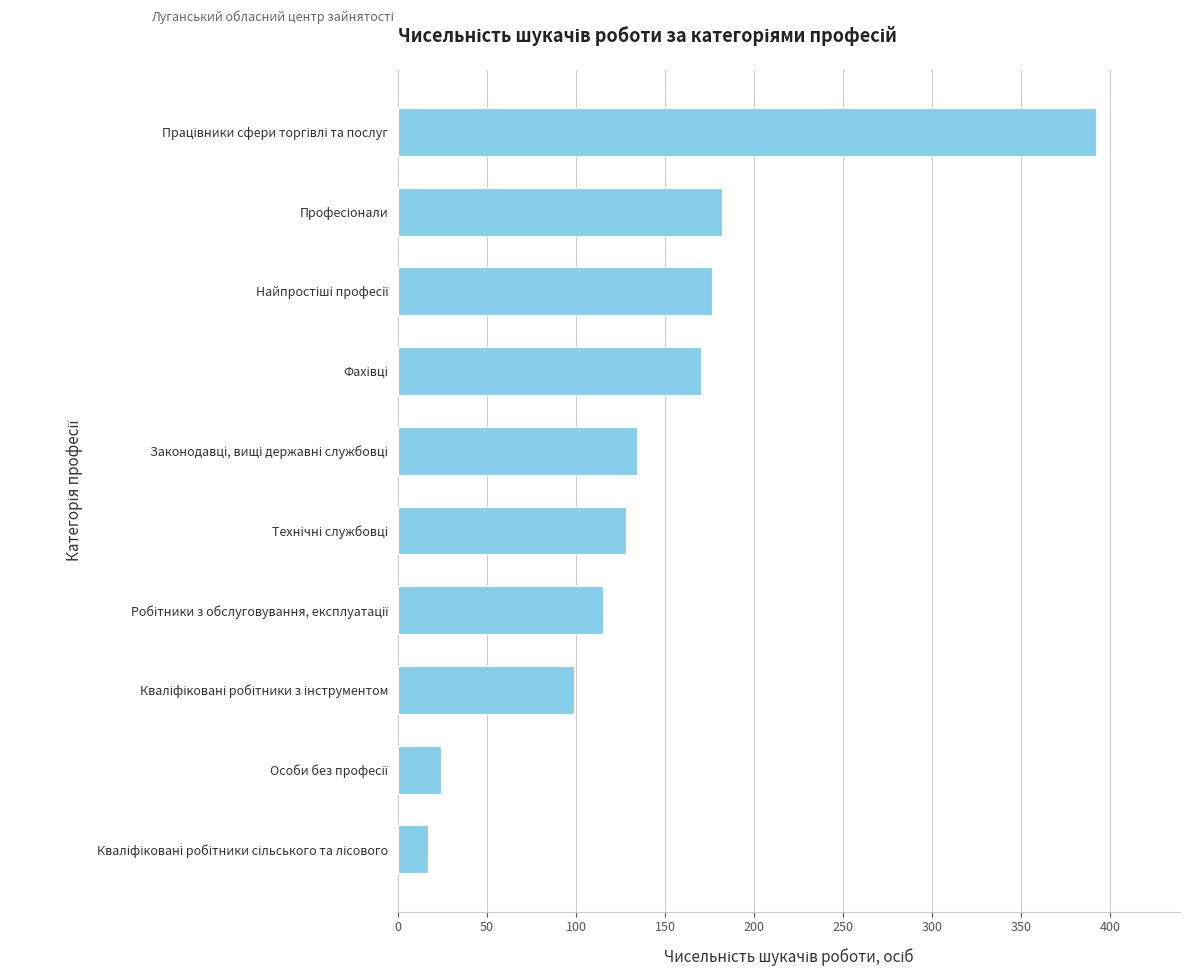

Reading top to bottom, list all the values displayed in this chart.

392	182	176	170	134	128	115	99	24	17